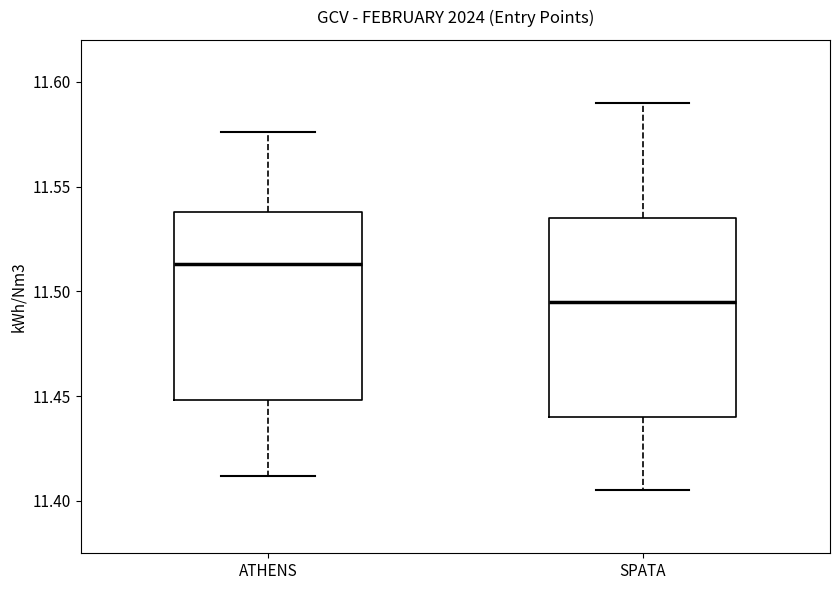

Reading left to right, read every box against the y-axis: the position of its median line, the range the box covers, and the ends of its whiskers. The values are not printed on the chart, so give them approximately, as read against the axis.

ATHENS: median 11.515, box 11.450 to 11.540, whiskers 11.410 to 11.575
SPATA: median 11.495, box 11.440 to 11.535, whiskers 11.405 to 11.590